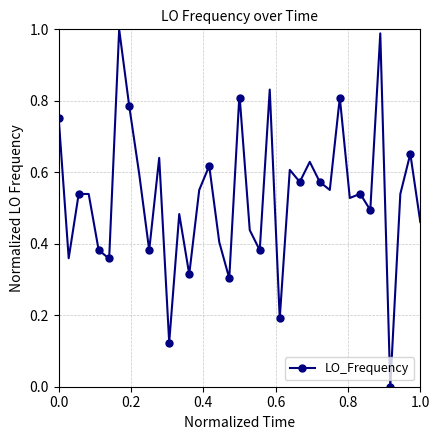

What is the sum of all values?

21.4